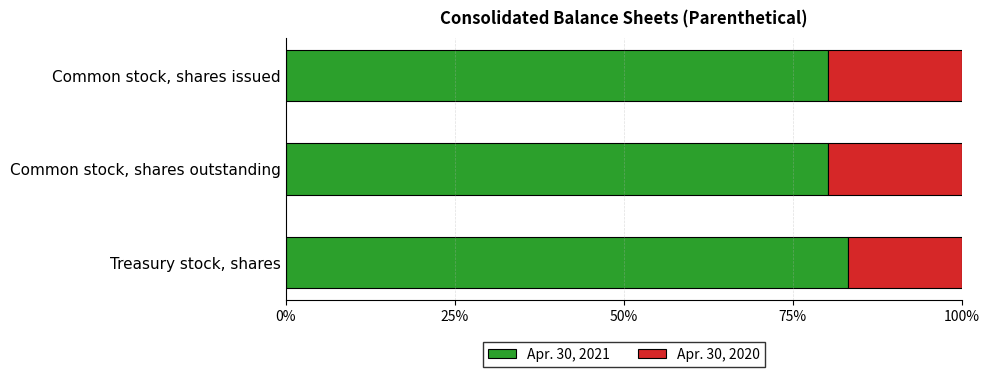

What is the total value across all series at Treasury stock, shares?

100.0